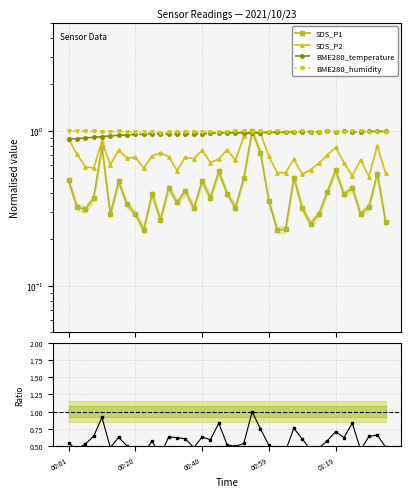

Which has a higher value, 16 or 01:19?

01:19